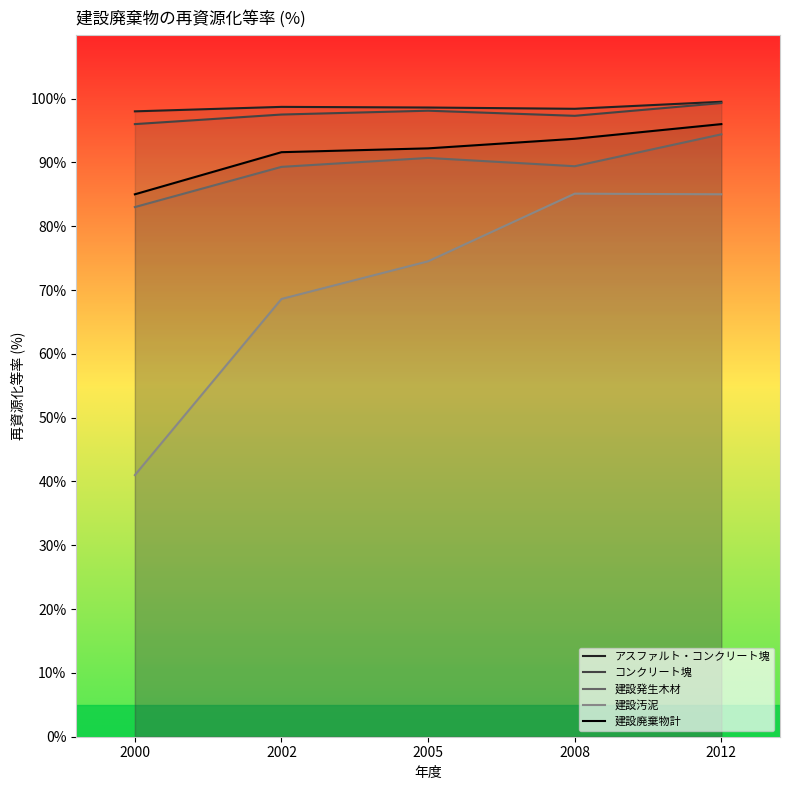

Does the chart display data point markers on the line(s)?

No